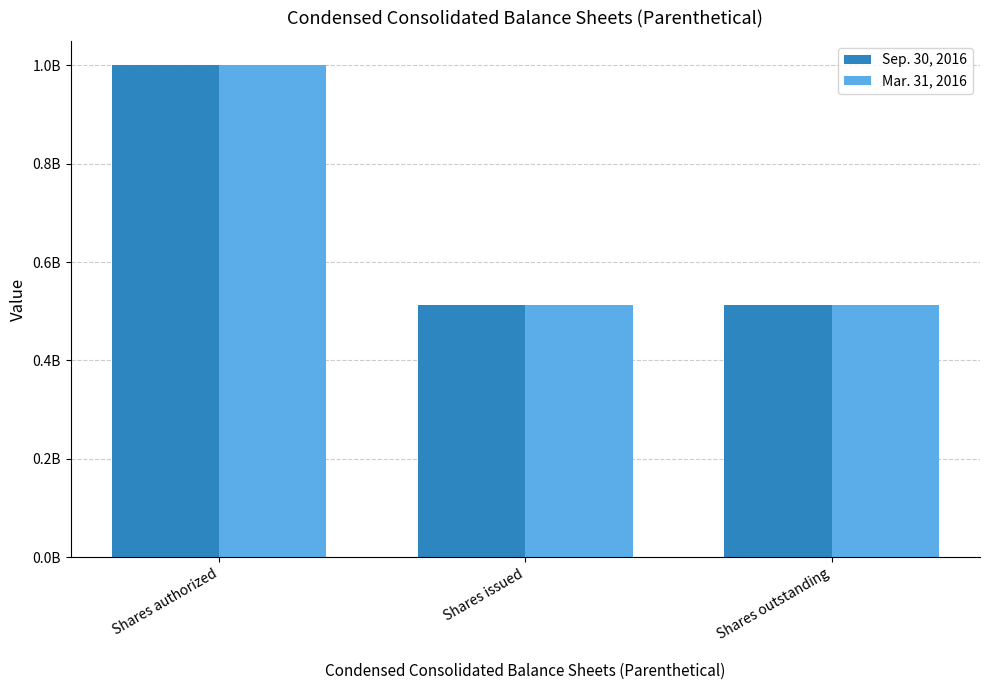

Reading left to right, list all the values displayed in this chart.

Sep. 30, 2016: 1000000000	512600000	512600000
Mar. 31, 2016: 1000000000	512600000	512600000